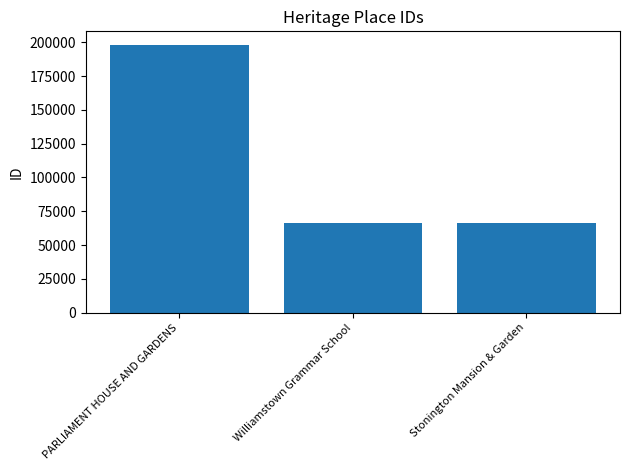

At which category does the chart reach its peak across all series?

PARLIAMENT HOUSE AND GARDENS